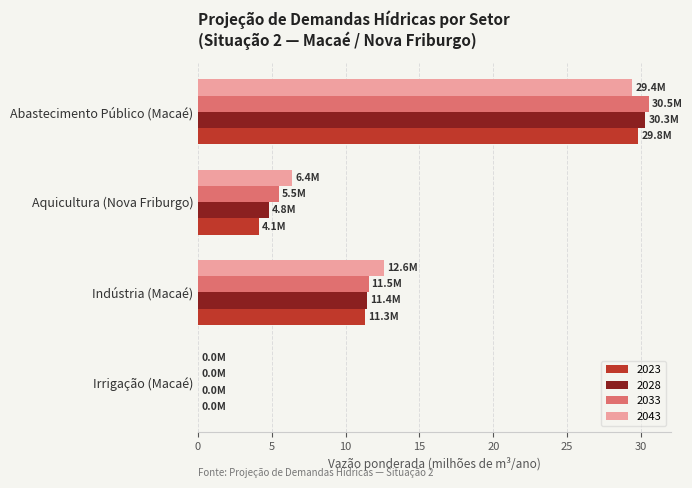

True or false: 2023 has a value of 11.3 at Indústria (Macaé).

True